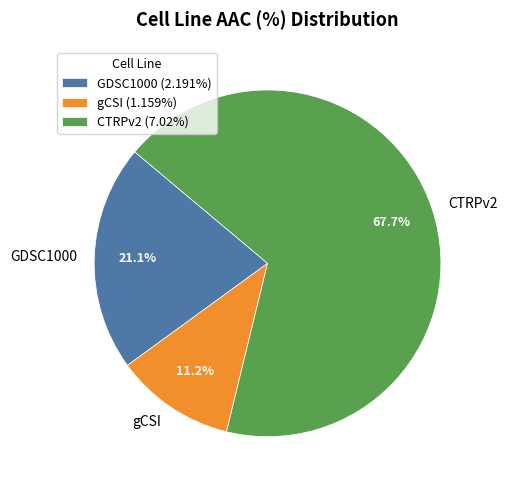

What percentage do gCSI and CTRPv2 together represent?

78.9%